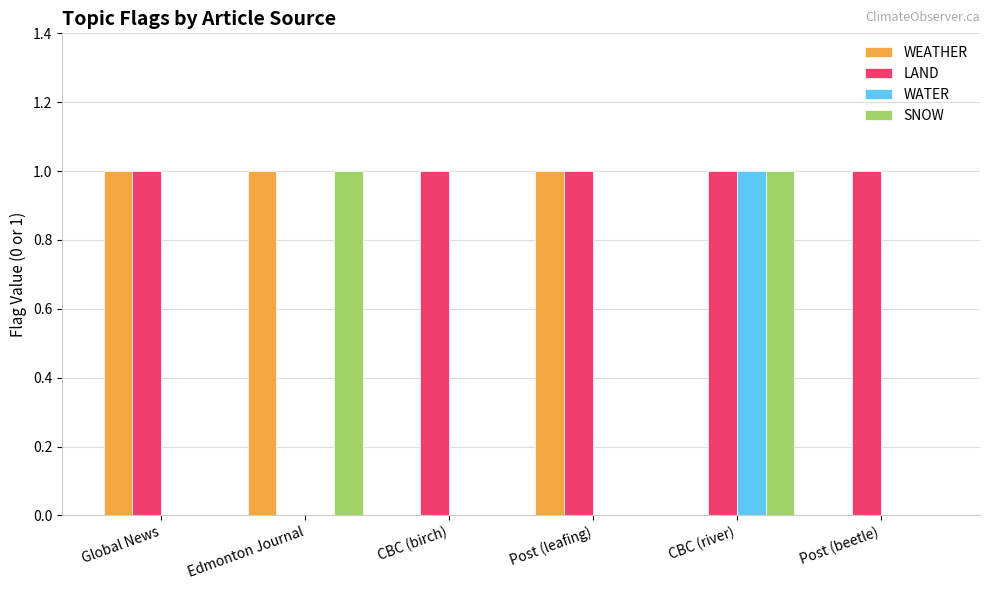

Does the chart contain stacked bars?

No